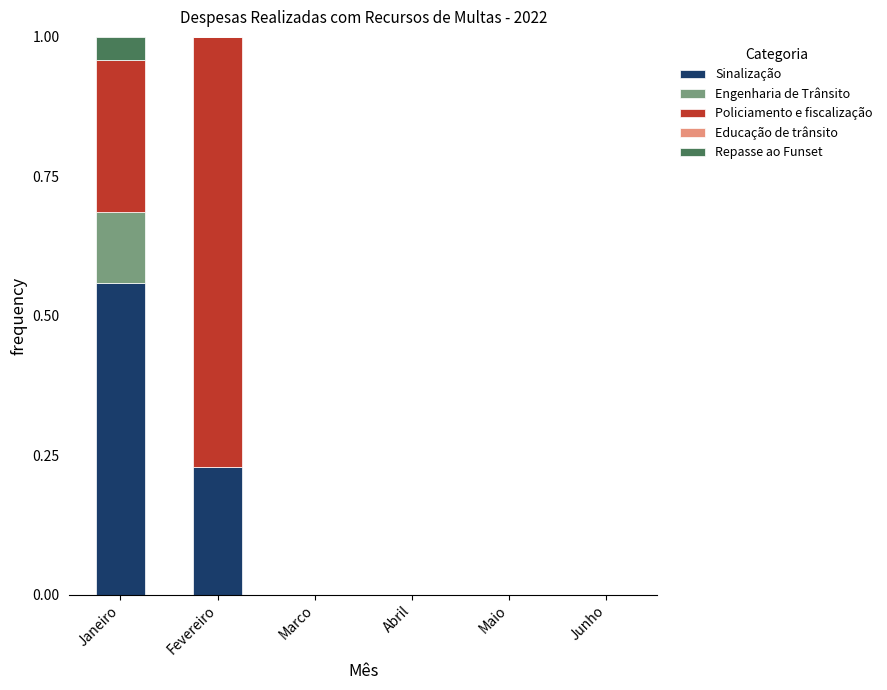

The value of Sinalização at Maio is -0.3. True or false?

False